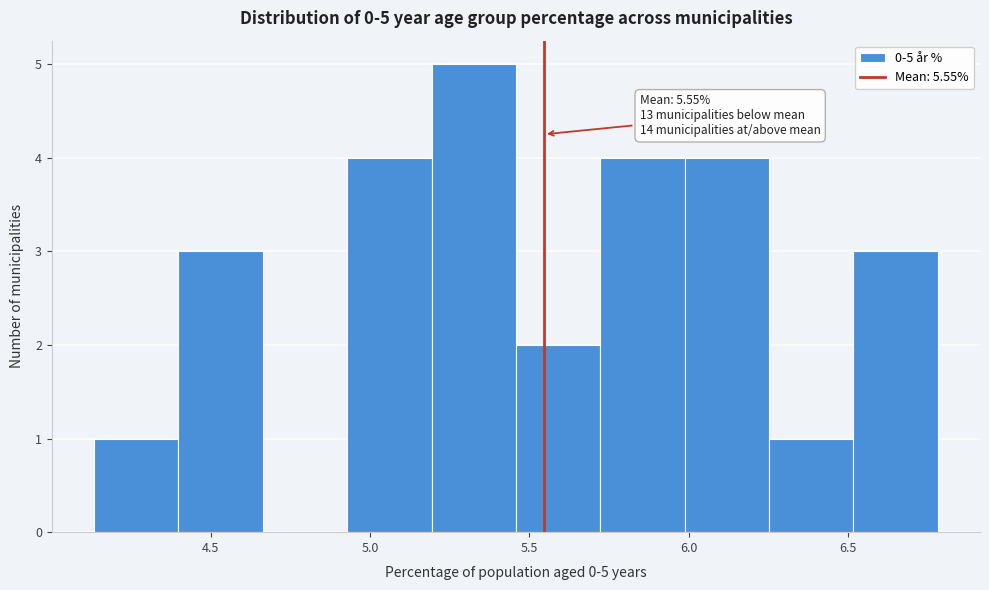

Over which range of the x-axis is the bar tallest?

5.20 to 5.45